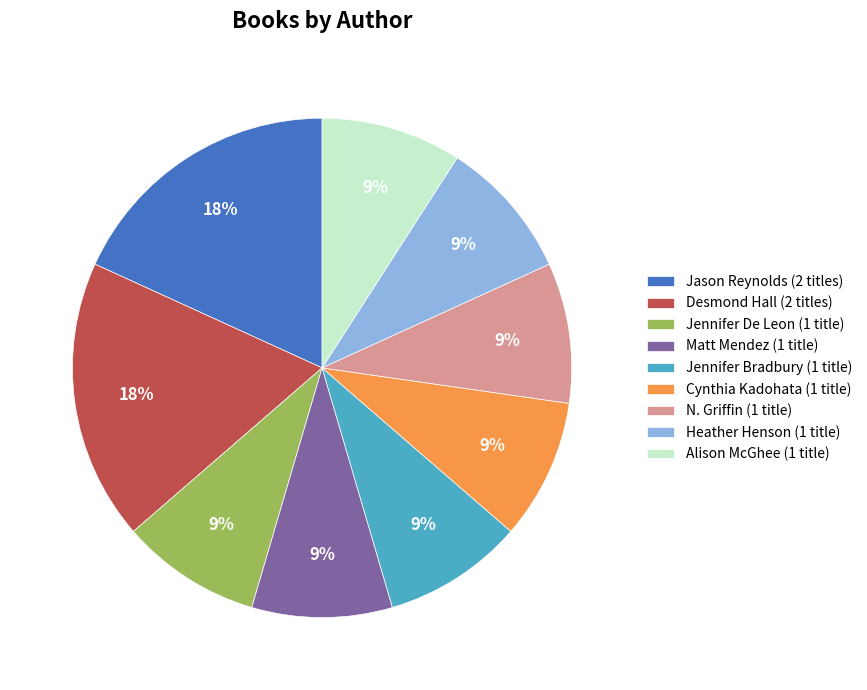

To the nearest percent, what is the difference between the largest and smallest slice percentages?

9%